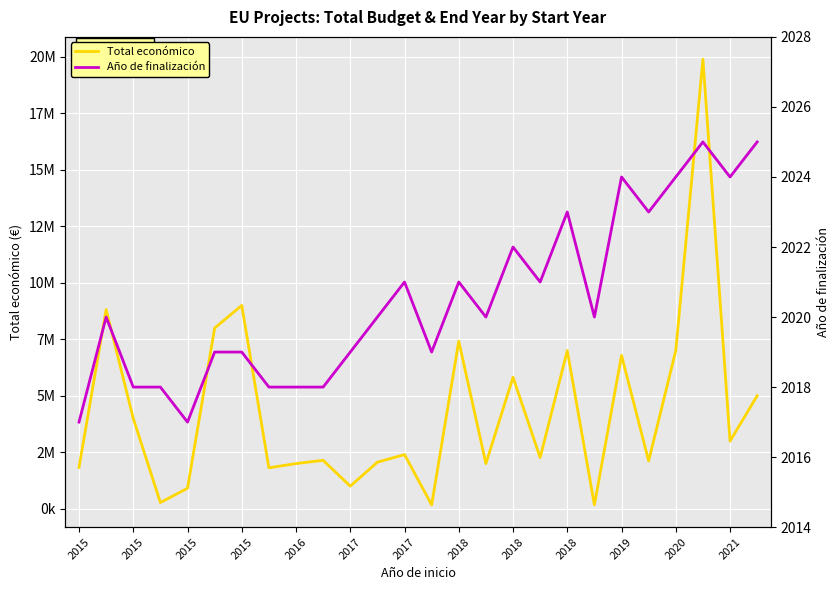

Which series has the widest spread of values?

Total económico